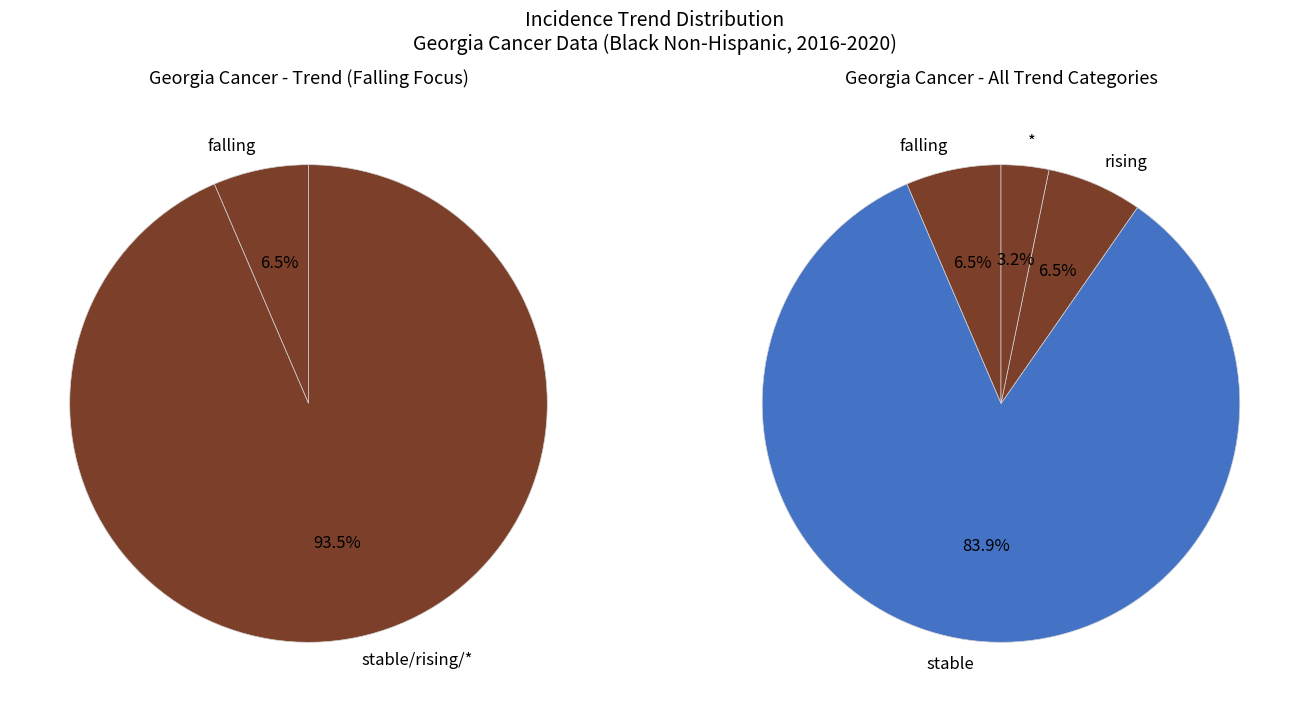

What is the smallest slice in the pie chart?

*